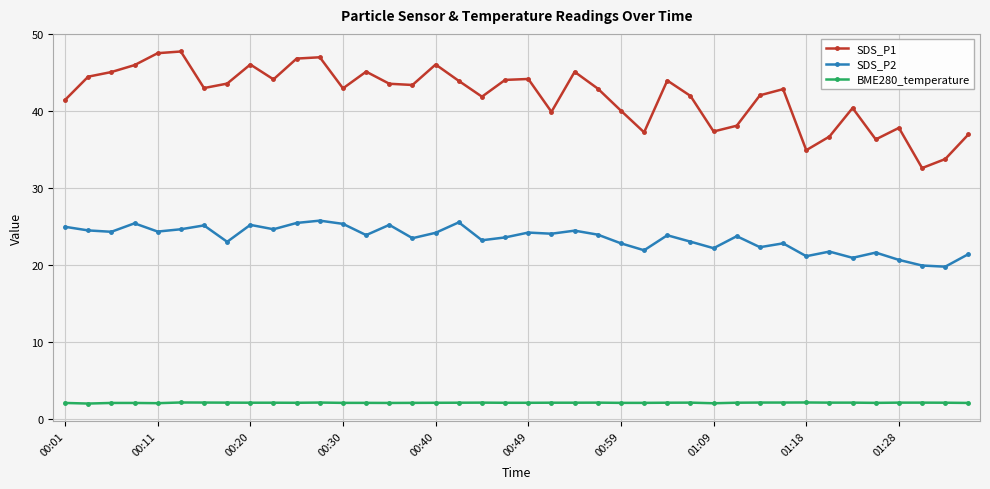

What is the value of the SDS_P2 point at the 20th from the left?

23.6